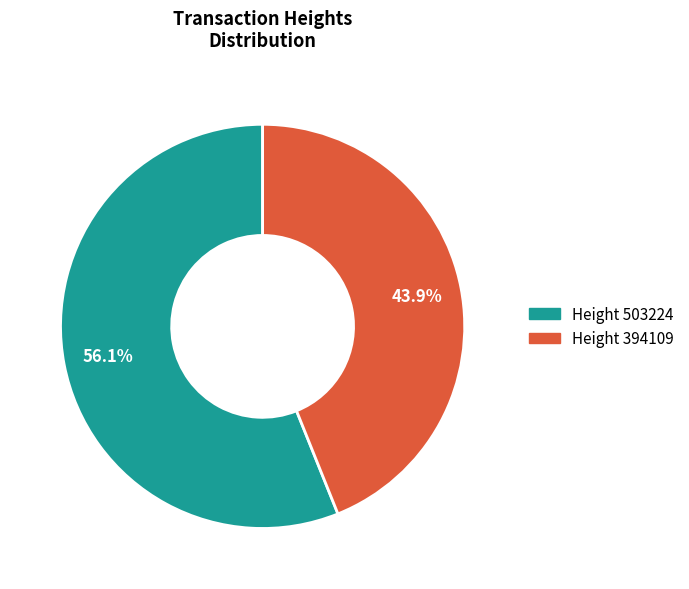

Does any single category account for the majority?

Yes